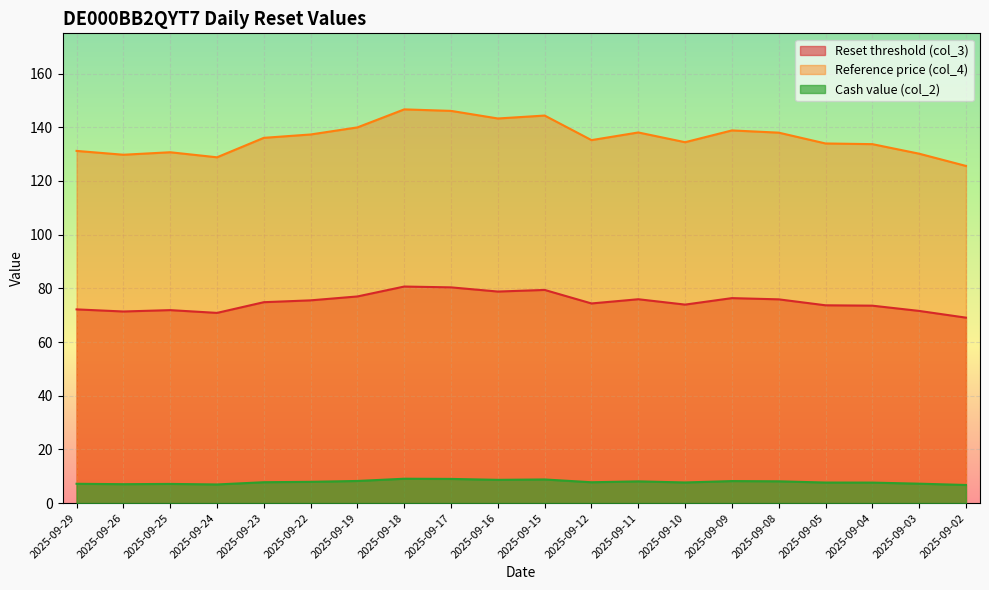

What is the difference between the Reset threshold (col_3) values at 2025-09-09 and 2025-09-10?

2.4